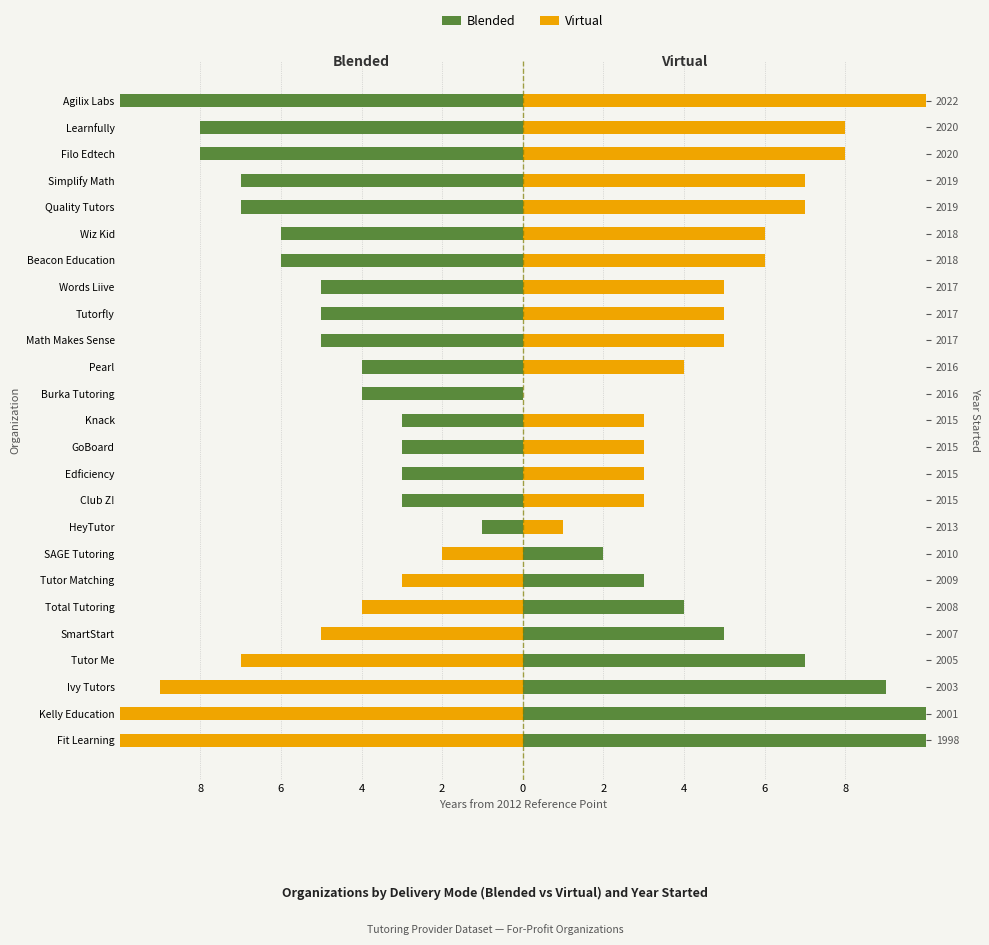

Count the number of categories in the chart.

25